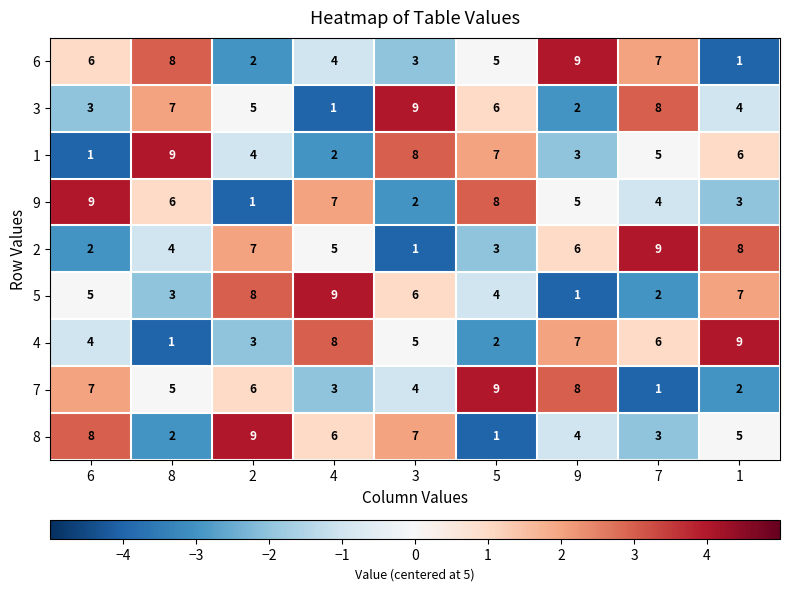

At 7, list the series in order from largest to smallest.

2, 3, 6, 4, 1, 9, 8, 5, 7